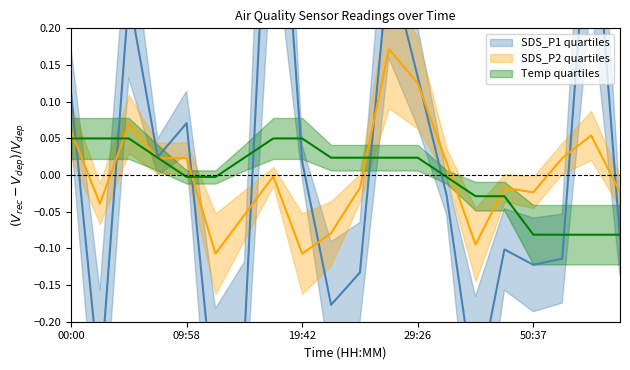

The value of SDS_P1 at 55:28 is 0.4. True or false?

True